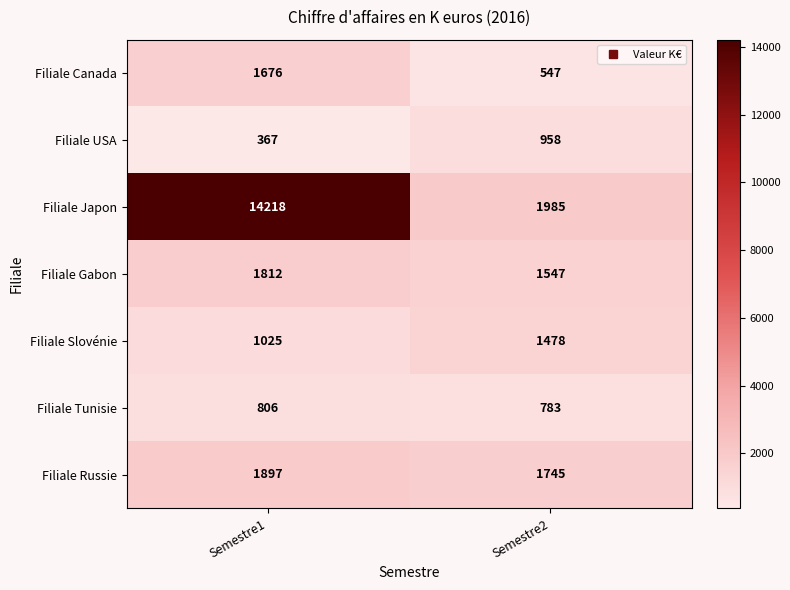

What is the difference between the highest and lowest values at Semestre1?

13851